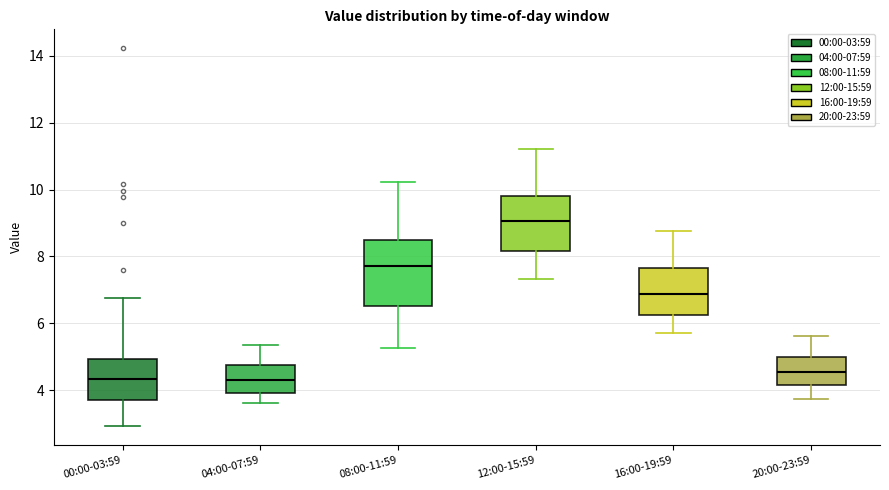

Which box's median line is the highest?

12:00-15:59